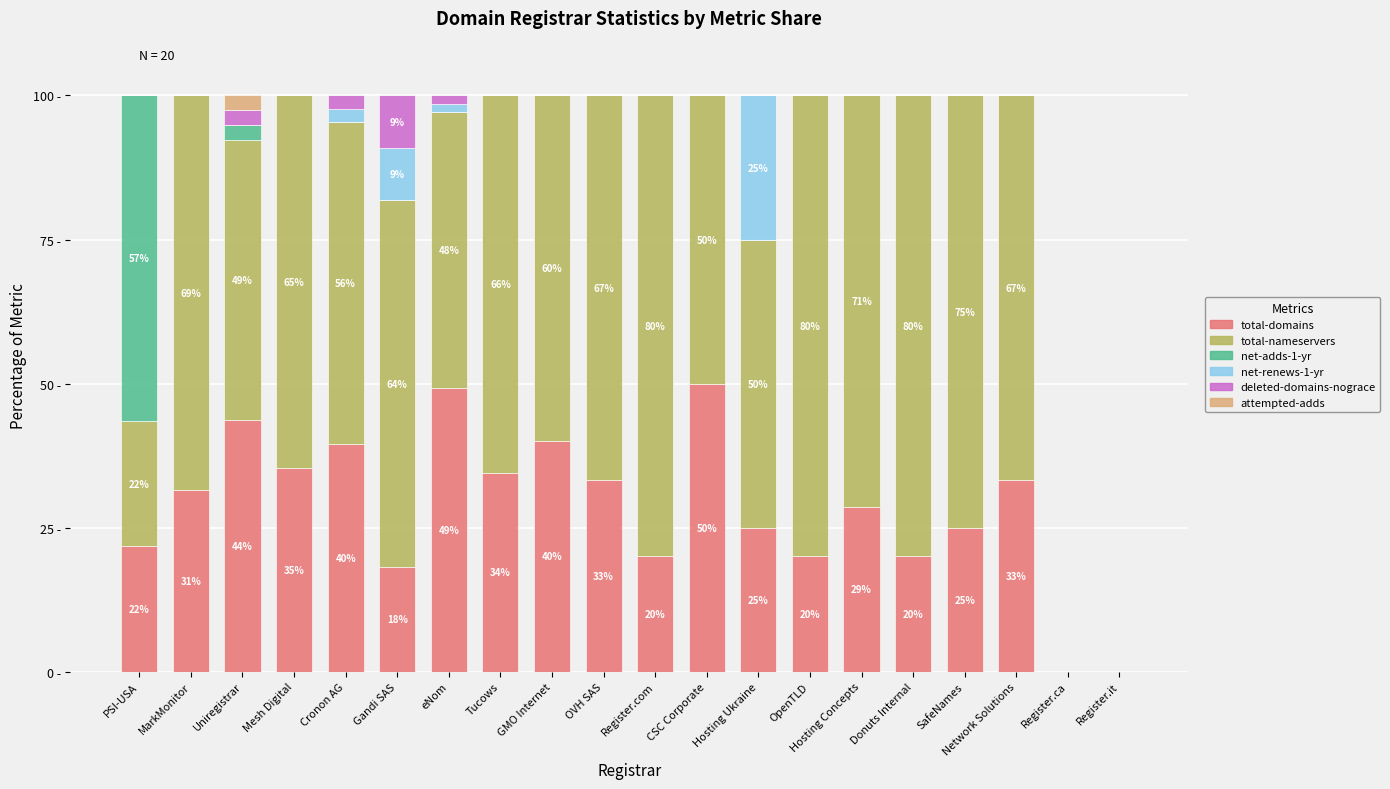

Which series changed the most between MarkMonitor and Mesh Digital?

total-domains